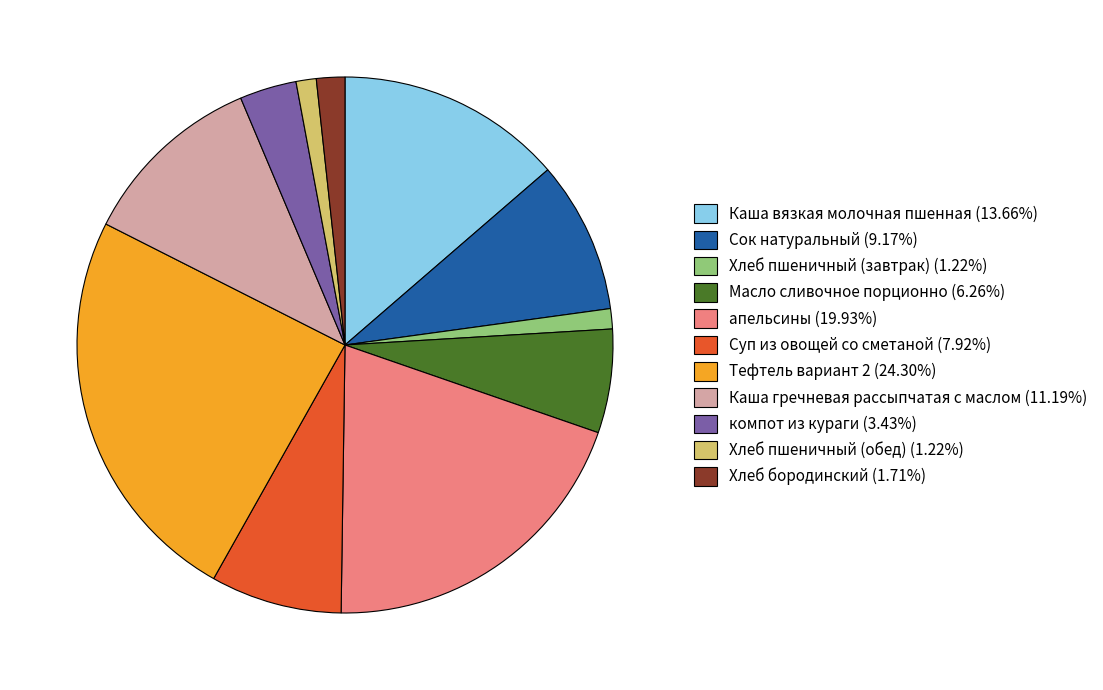

Does Каша вязкая молочная пшенная (13.66%) represent more than half of the total?

No